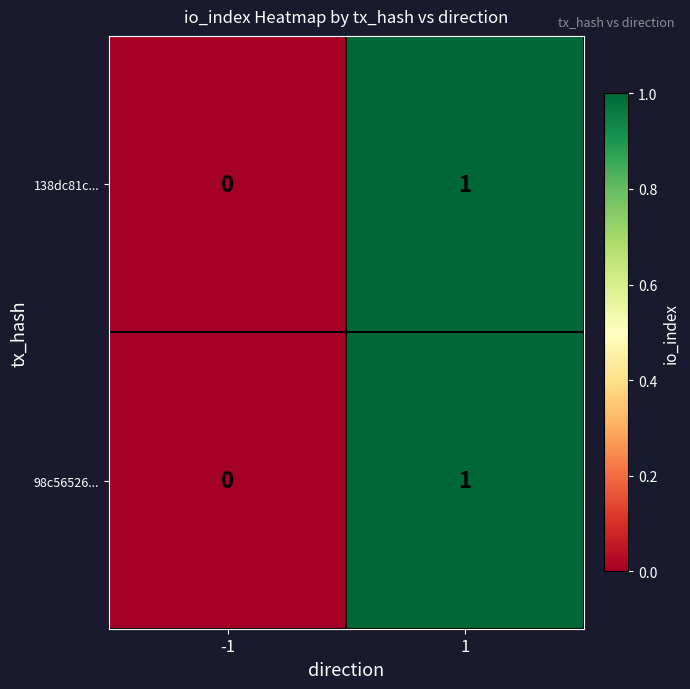

Is it true that 98c56526... equals 1 at 1?

True